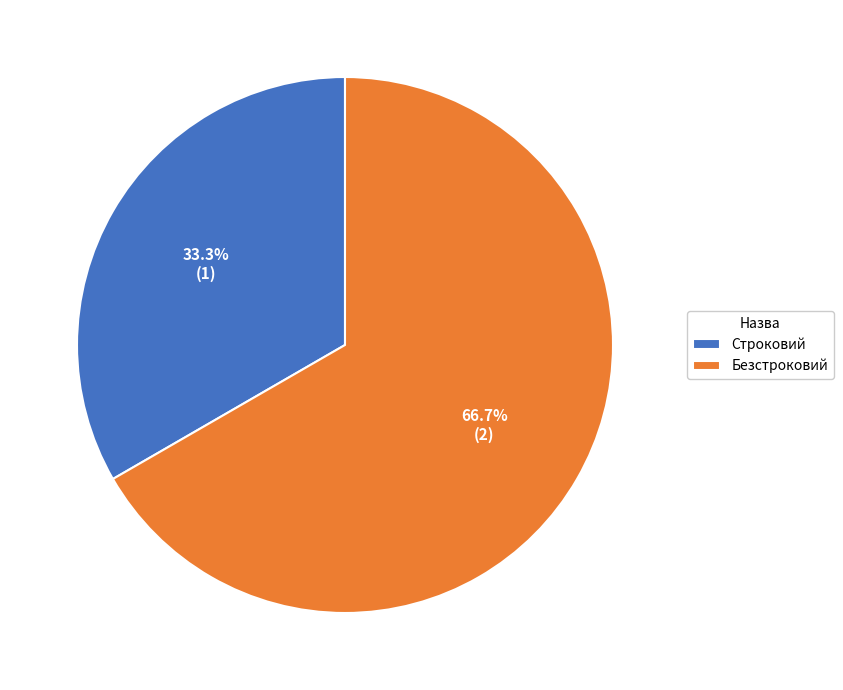

The Строковий slice represents 33% of the pie. True or false?

True